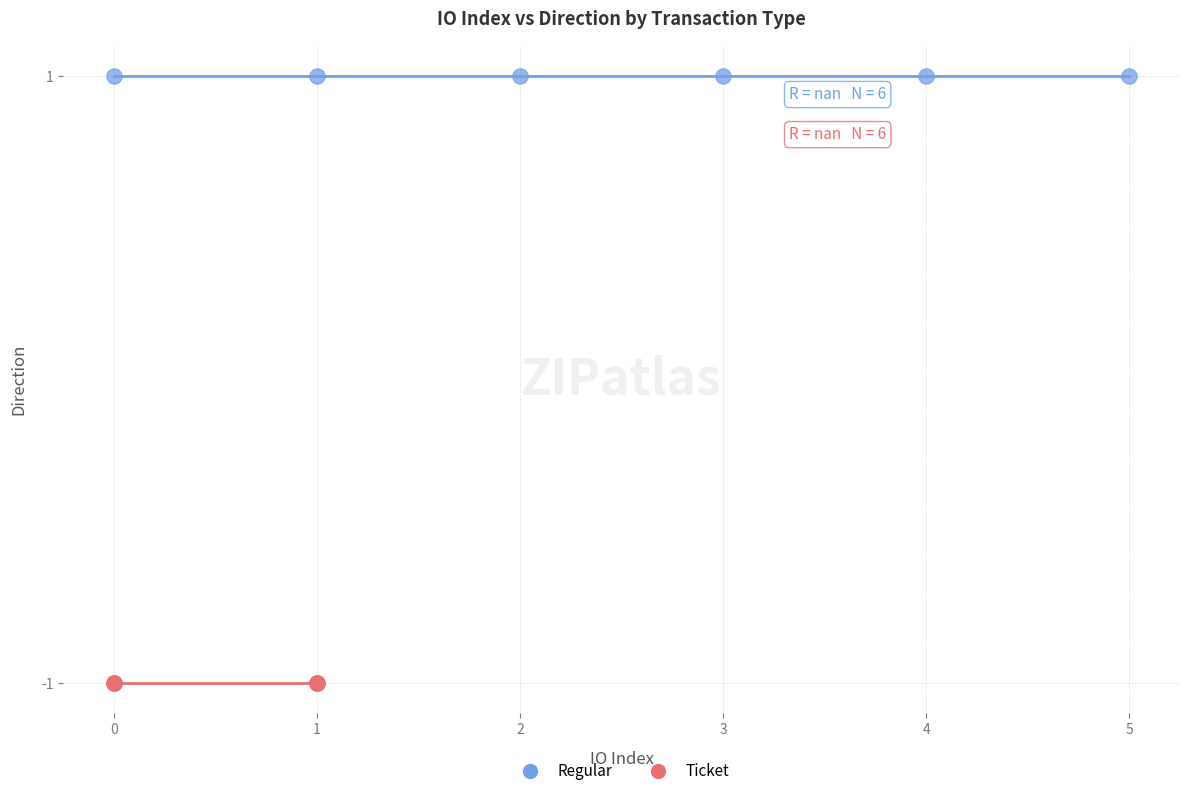

Which series reaches the minimum Y coordinate?

Ticket